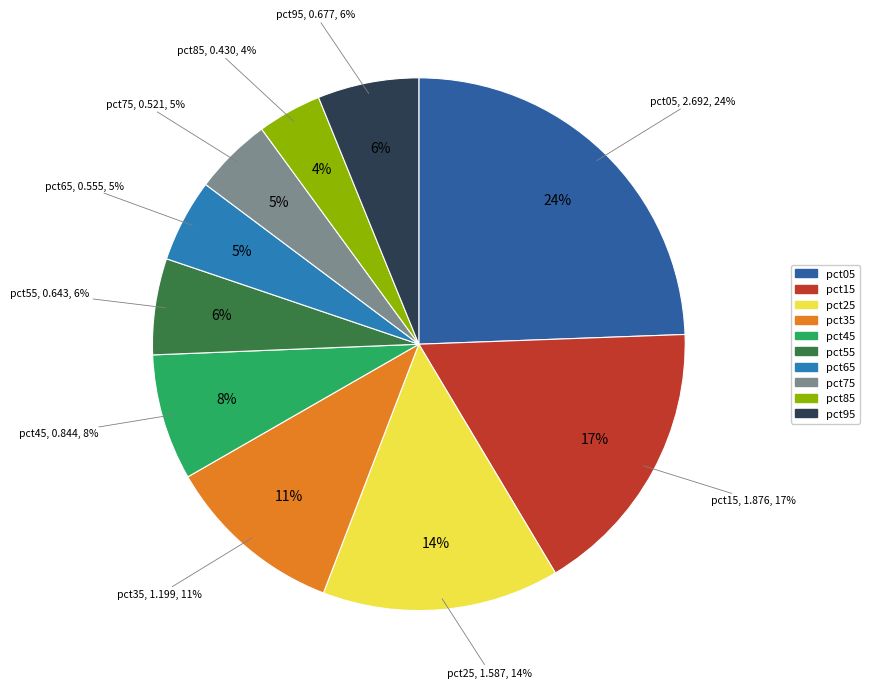

Is there any slice that represents more than half of the pie?

No